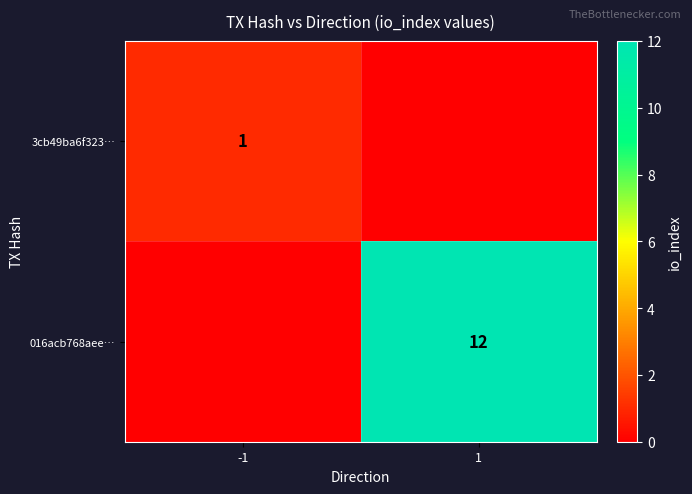

Is it true that 016acb768aee… equals 12 at 1?

True